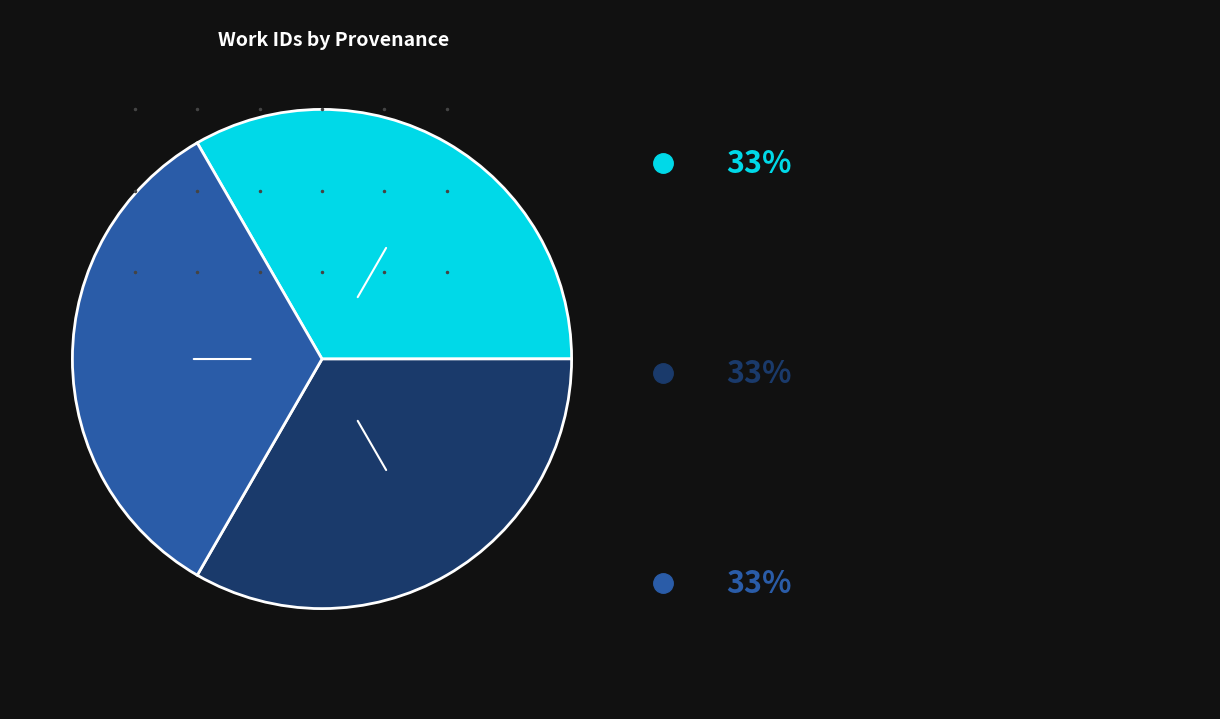

Is there any slice that represents more than half of the pie?

No